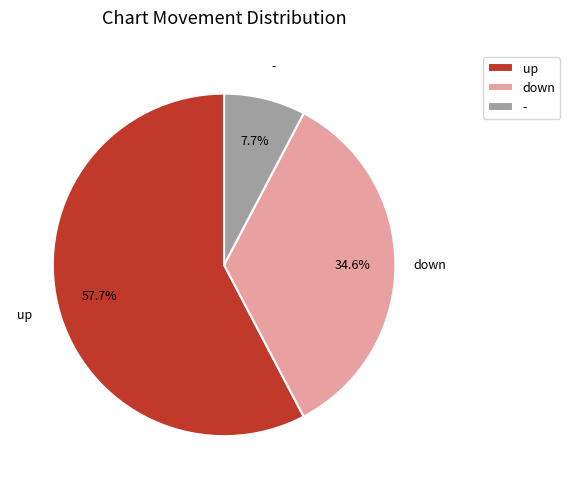

Combined, do down and up account for over 50%?

Yes